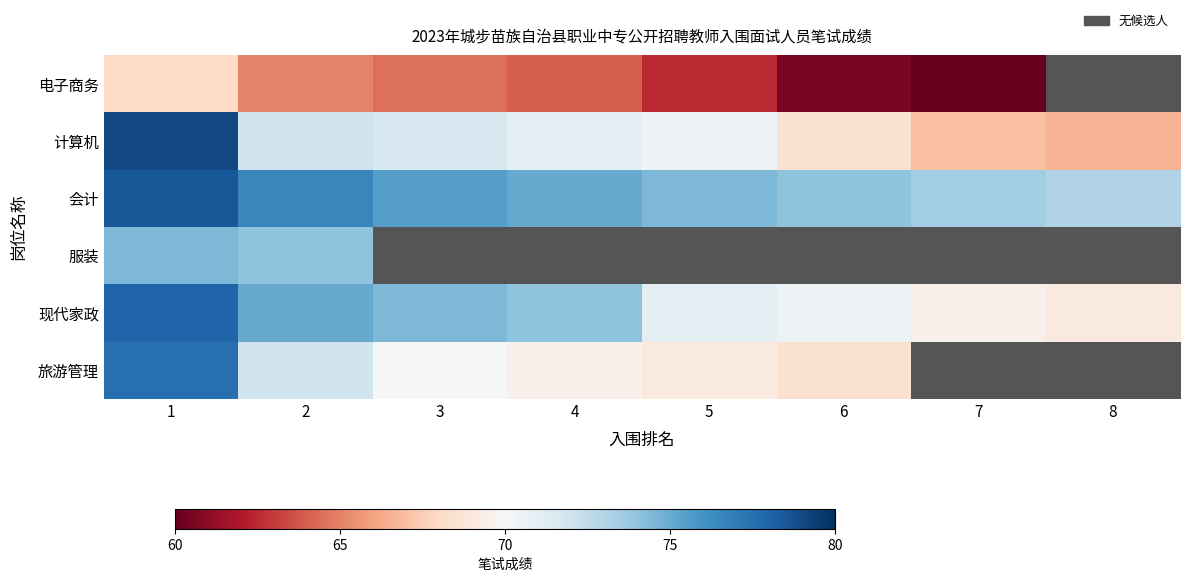

What is the lowest value of the 现代家政 series?

69.0